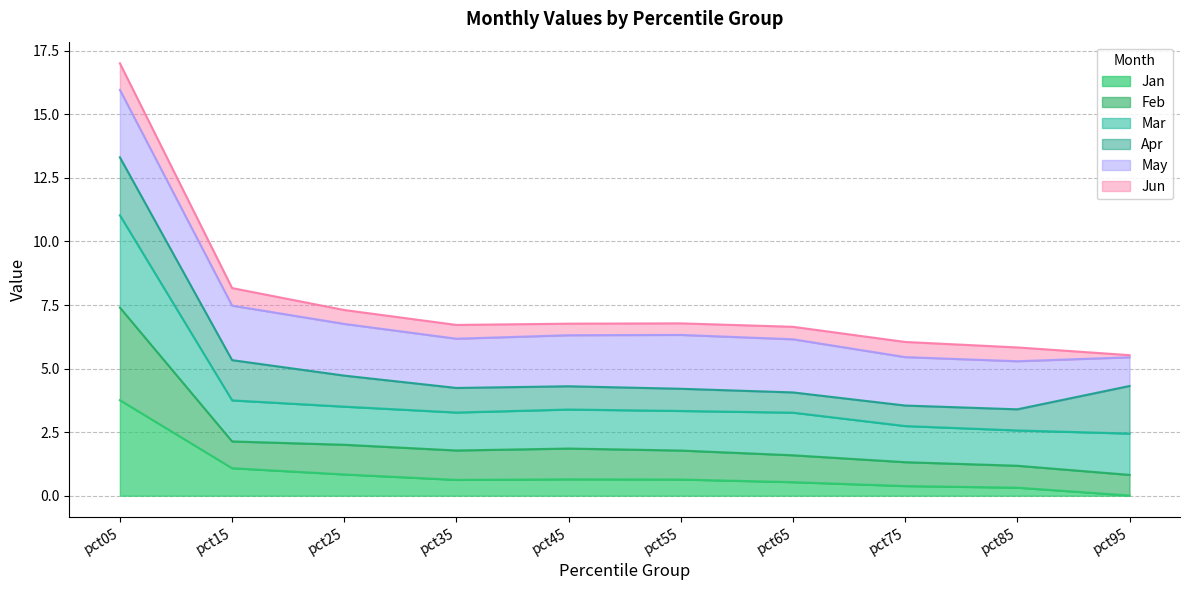

At which category is the sum across all series the highest?

pct05